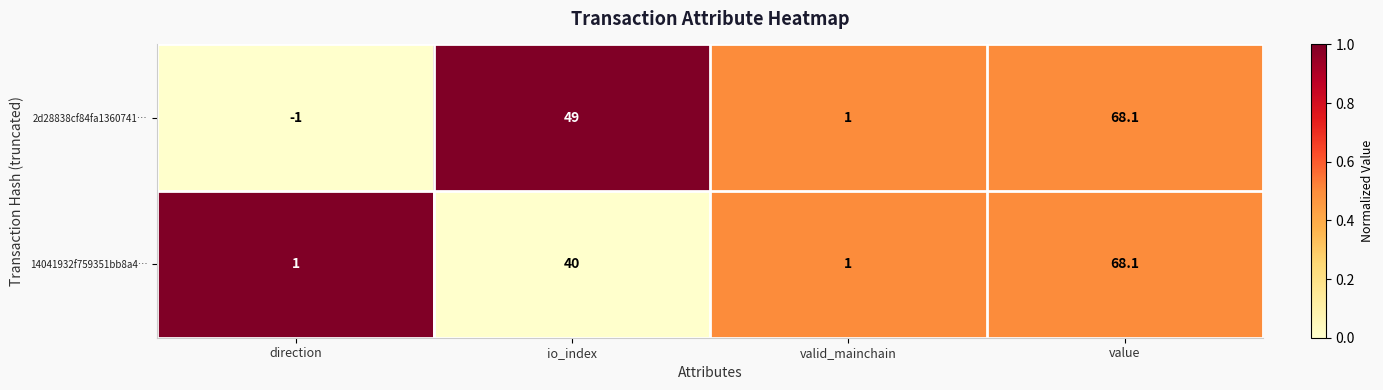

True or false: 14041932f759351bb8a4… has a value of 68.1 at value.

True